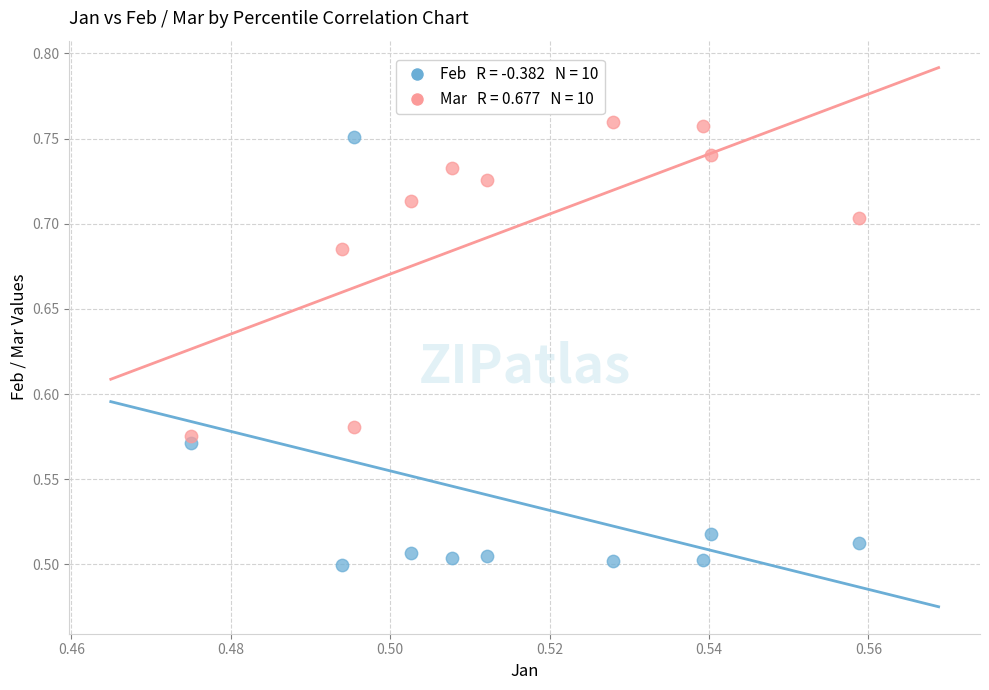

Across all data points, what is the range of Y values (max minus min)?

0.3